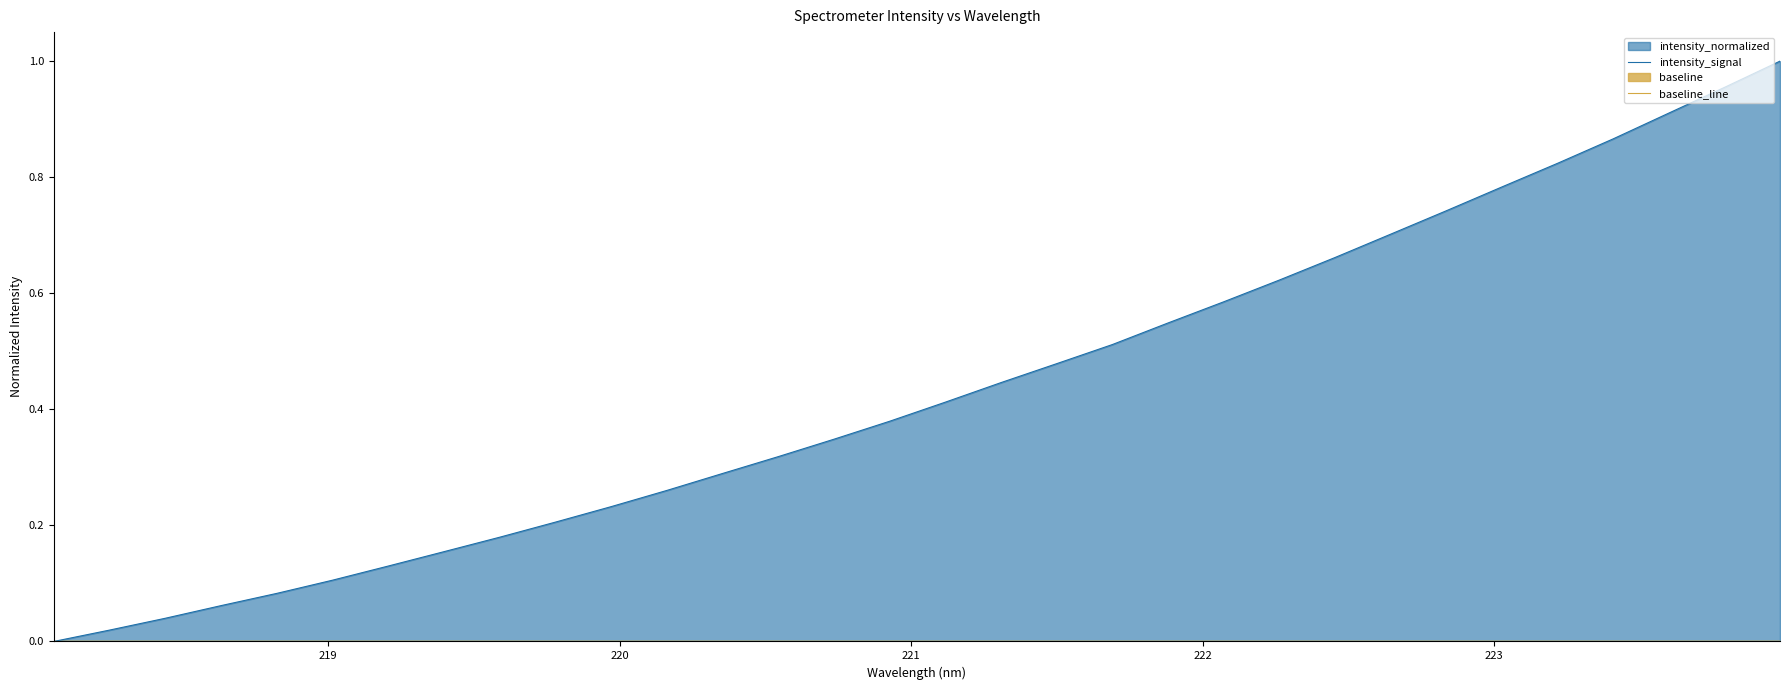

Reading left to right, transcribe all the data shown in this chart.

intensity_signal: 0.0	0.0	0.0	0.1	0.1	0.1	0.1	0.2	0.2	0.2	0.2	0.3	0.3	0.3	0.3	0.4	0.4	0.4	0.5	0.5	0.5	0.6	0.6	0.7	0.7	0.7	0.8	0.8	0.9	0.9	1.0	1.0
baseline_line: 0.0	0.0	0.0	0.0	0.0	0.0	0.0	0.0	0.0	0.0	0.0	0.0	0.0	0.0	0.0	0.0	0.0	0.0	0.0	0.0	0.0	0.0	0.0	0.0	0.0	0.0	0.0	0.0	0.0	0.0	0.0	0.0